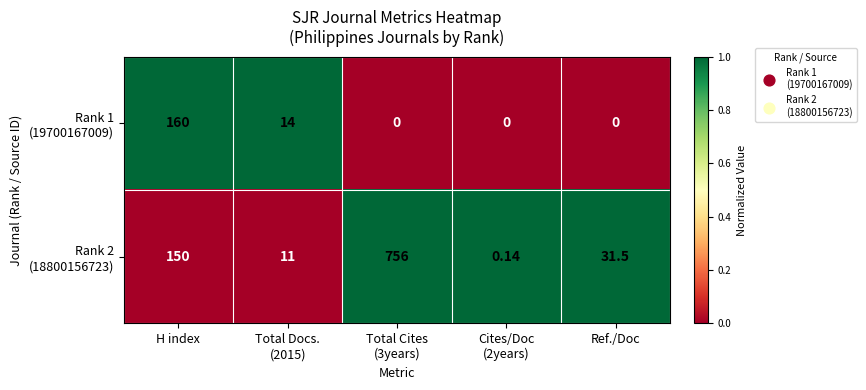

Count the number of categories in the chart.

5